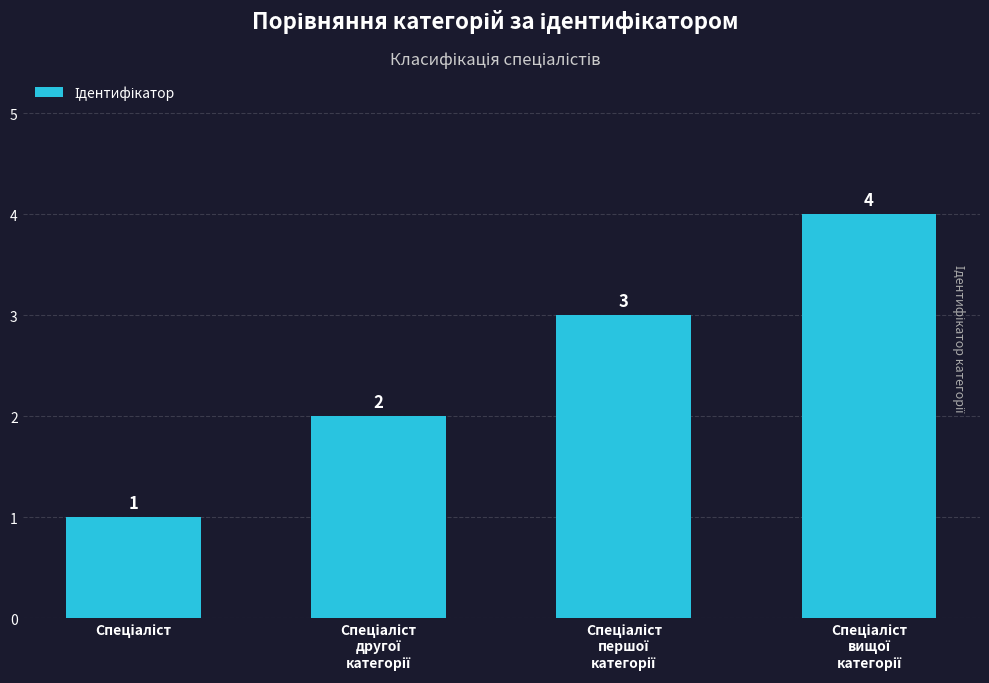

What is the sum of all values?

10